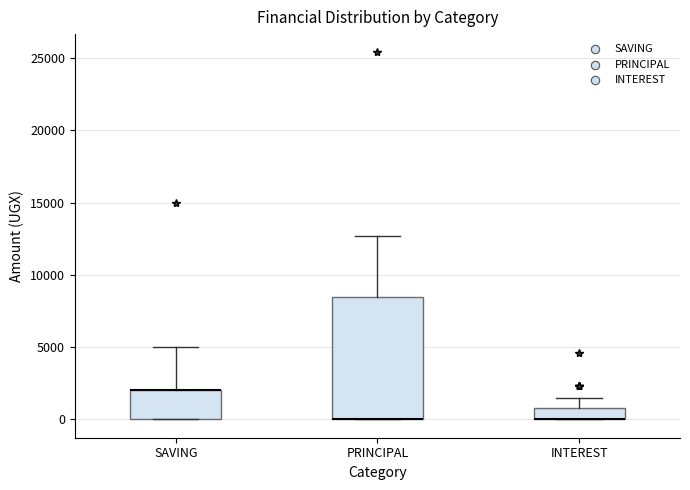

Comparing the boxes themselves (not the whiskers), which one is the tallest?

PRINCIPAL